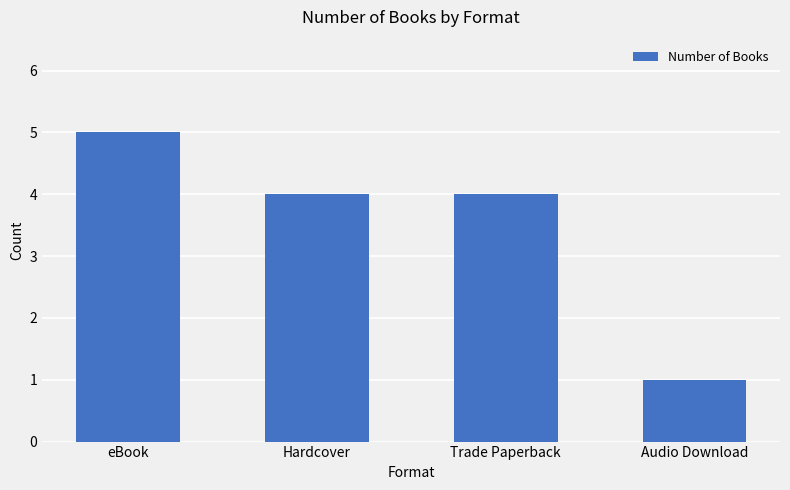

At which label does the data first exceed 4?

eBook